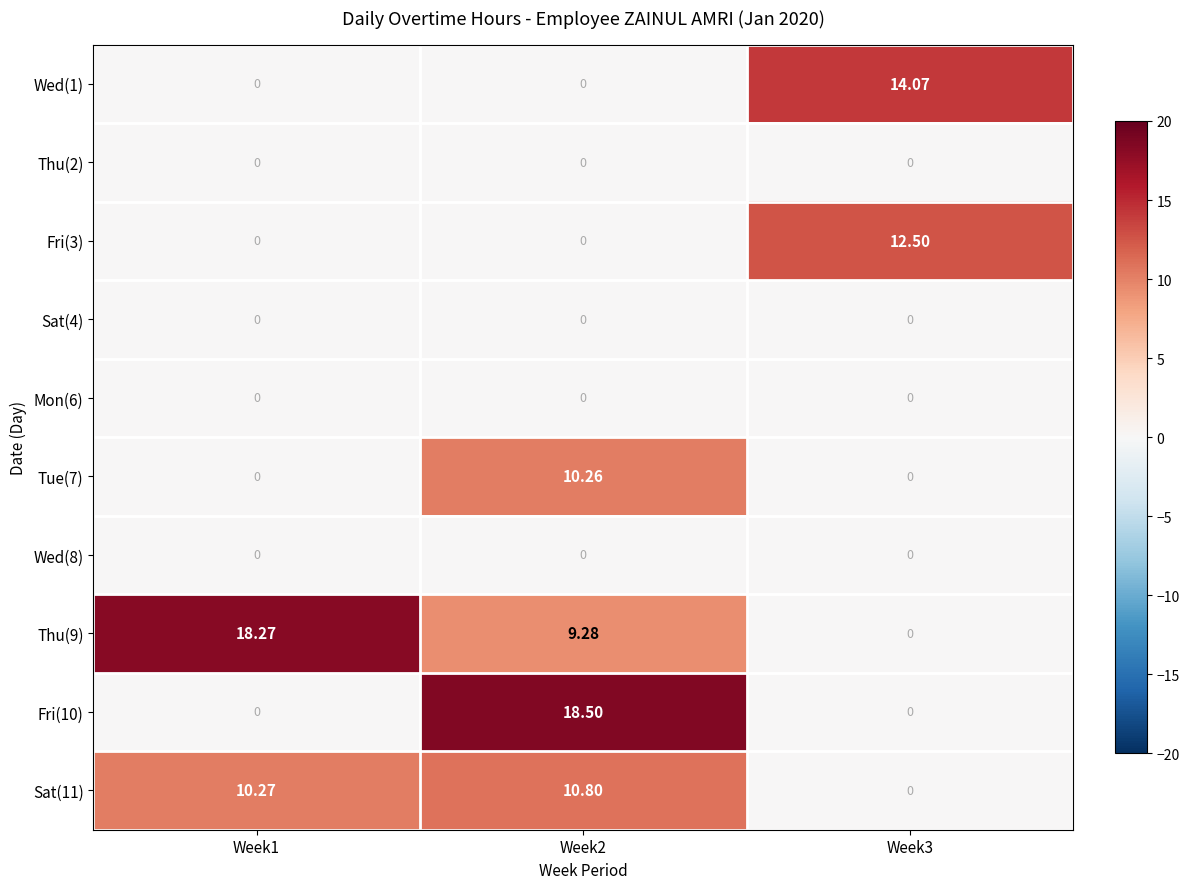

Is the value of Fri(10) at Week3 greater than the value of Sat(11) at Week2?

No